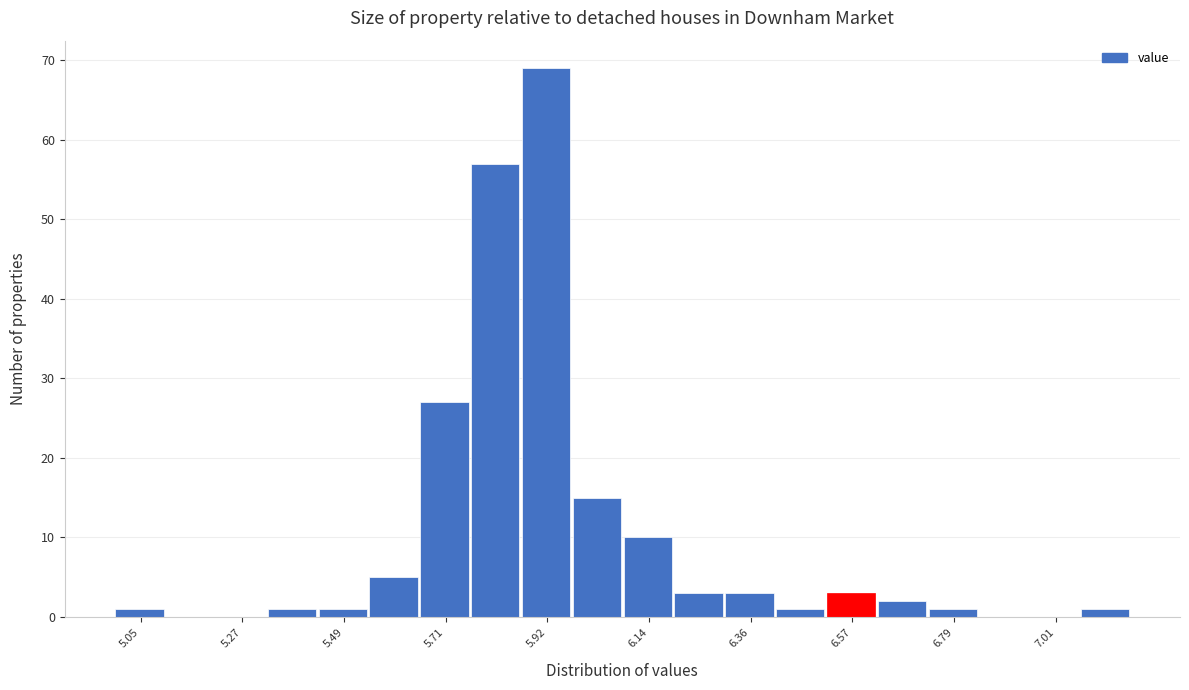

Read against the x-axis, roughly where is the centre of the tallest bar?

5.90